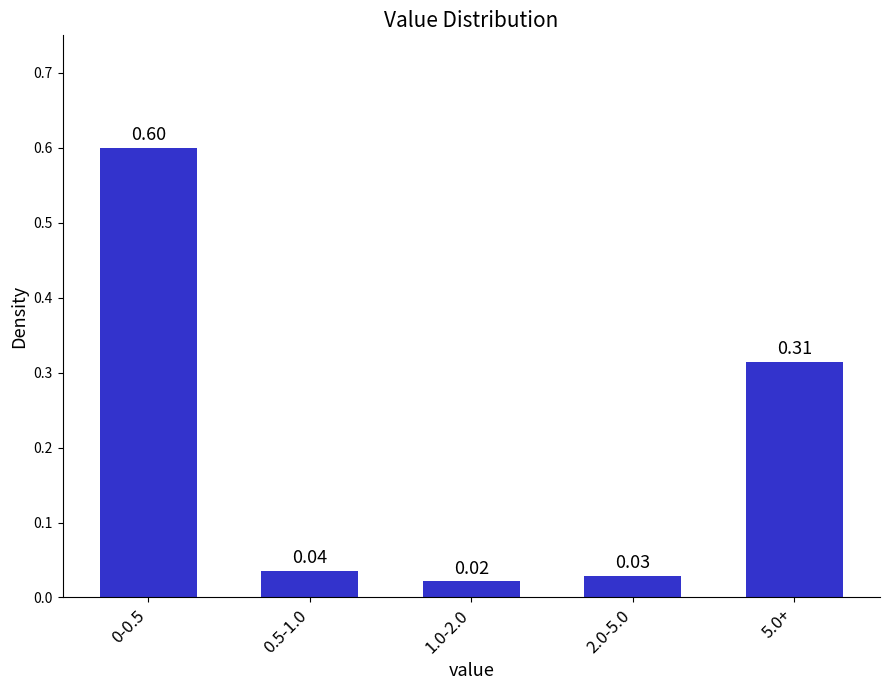

What is the sum of the values at 5.0+ and 0-0.5?

0.9